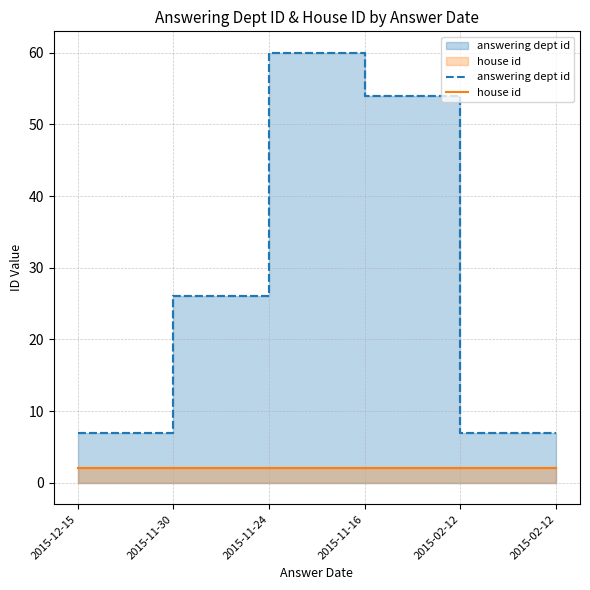

Read the answering dept id value at 2015-02-12.

7